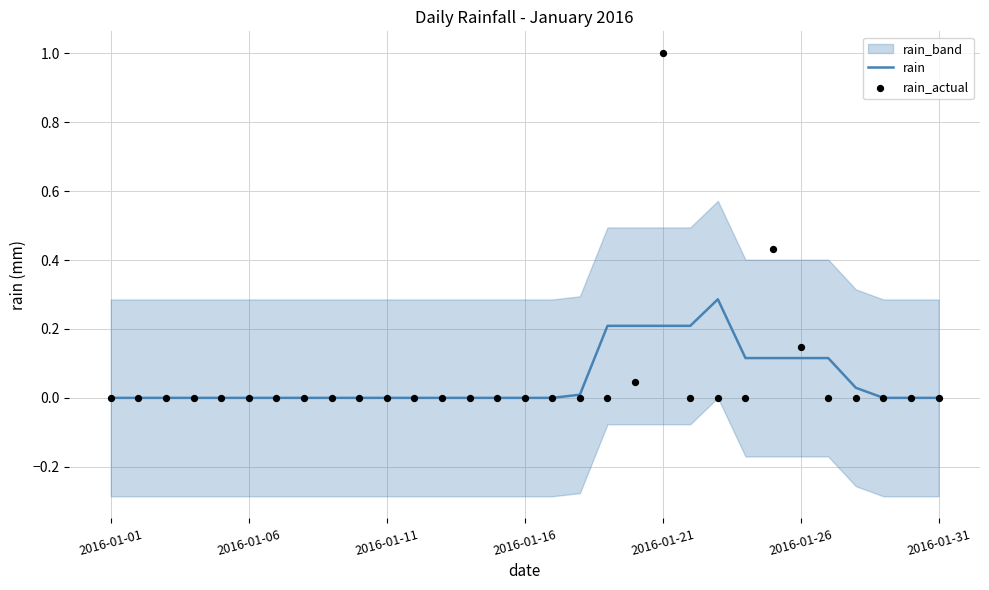

What is the highest value of the rain series?

0.3